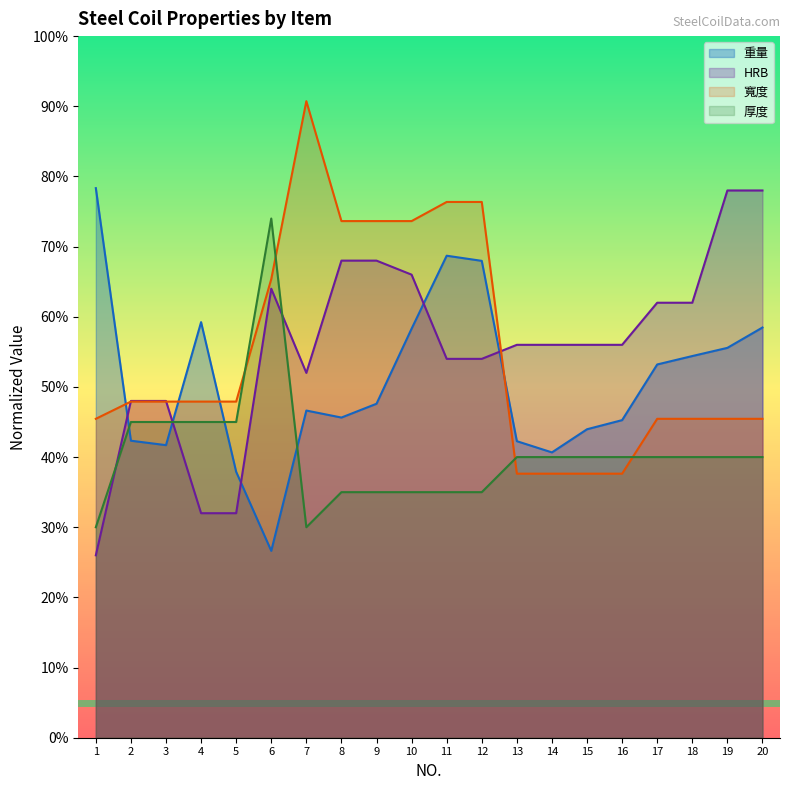

Between which two adjacent categories do HRB and 厚度 first intersect?

1 and 2